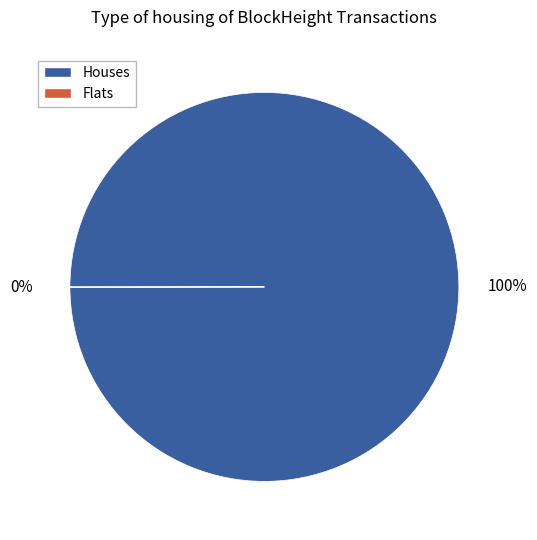

True or false: Houses accounts for 100% of the total.

True